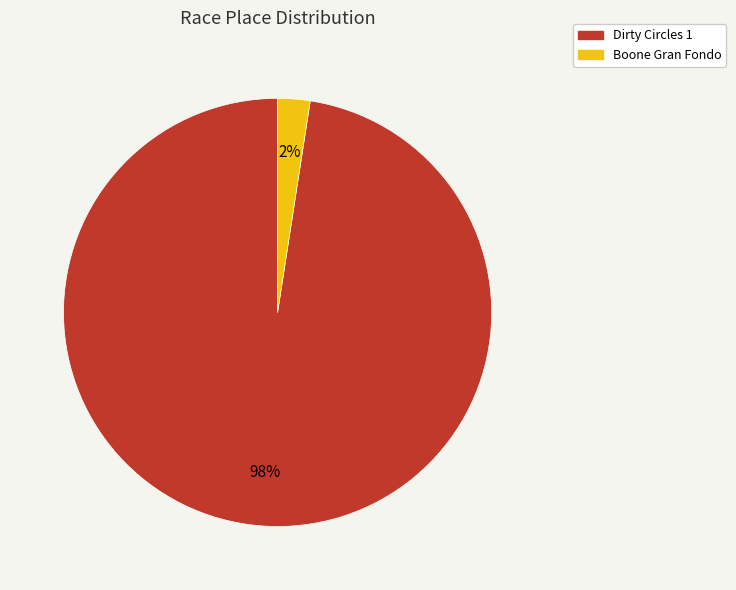

Between Boone Gran Fondo and Dirty Circles 1, which is larger?

Dirty Circles 1